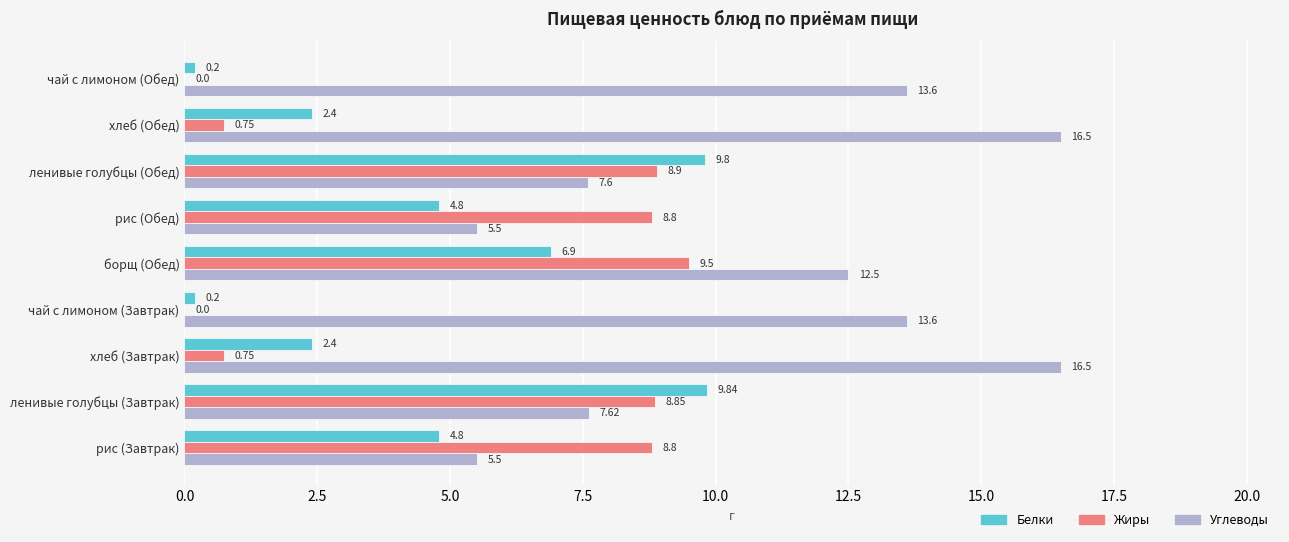

Which series has the largest total across all categories?

Углеводы